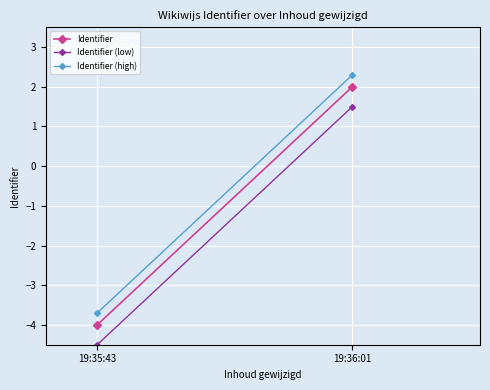

At how many categories does at least one series exceed 0?

1